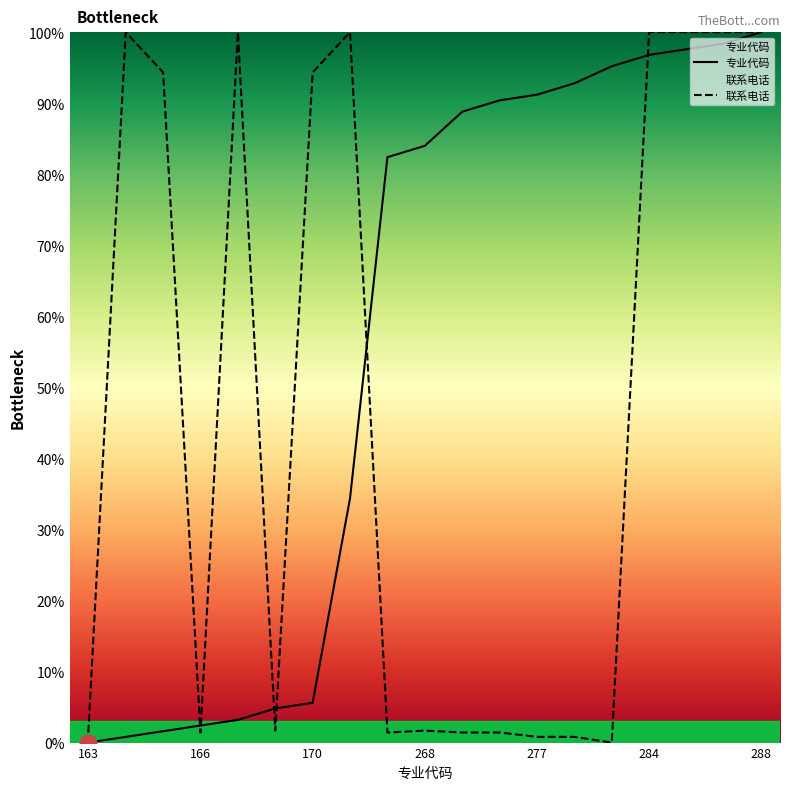

How many values in the 联系电话 series exceed 1?

16